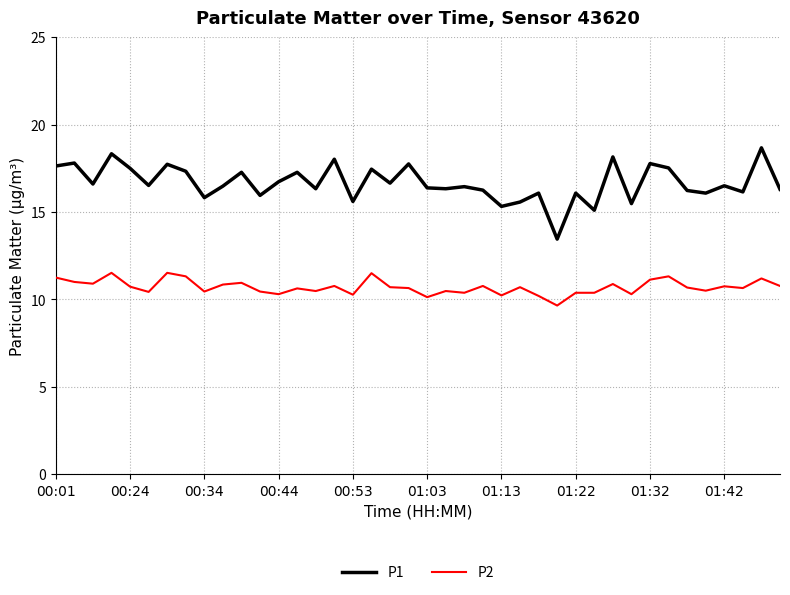

What is the highest value of the P1 series?

18.7